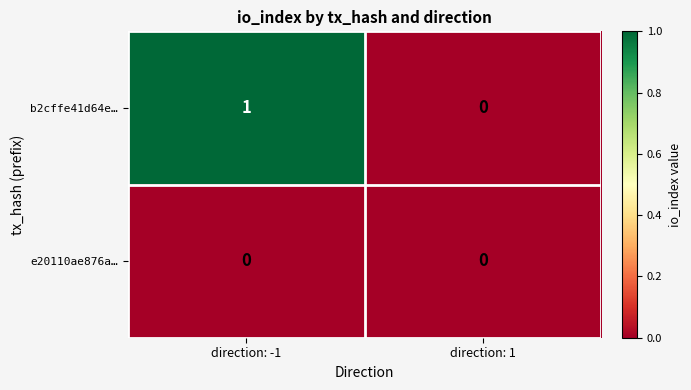

Reading right to left, extract all data points from this chart.

b2cffe41d64e…: 0	1
e20110ae876a…: 0	0